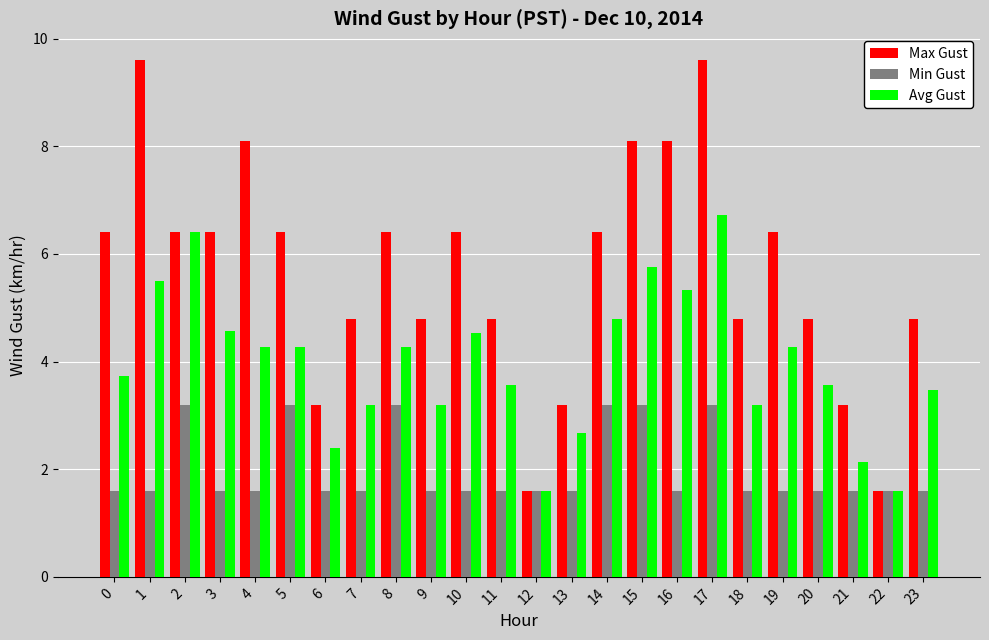

Rank the series at 14 from highest to lowest value.

Max Gust, Avg Gust, Min Gust